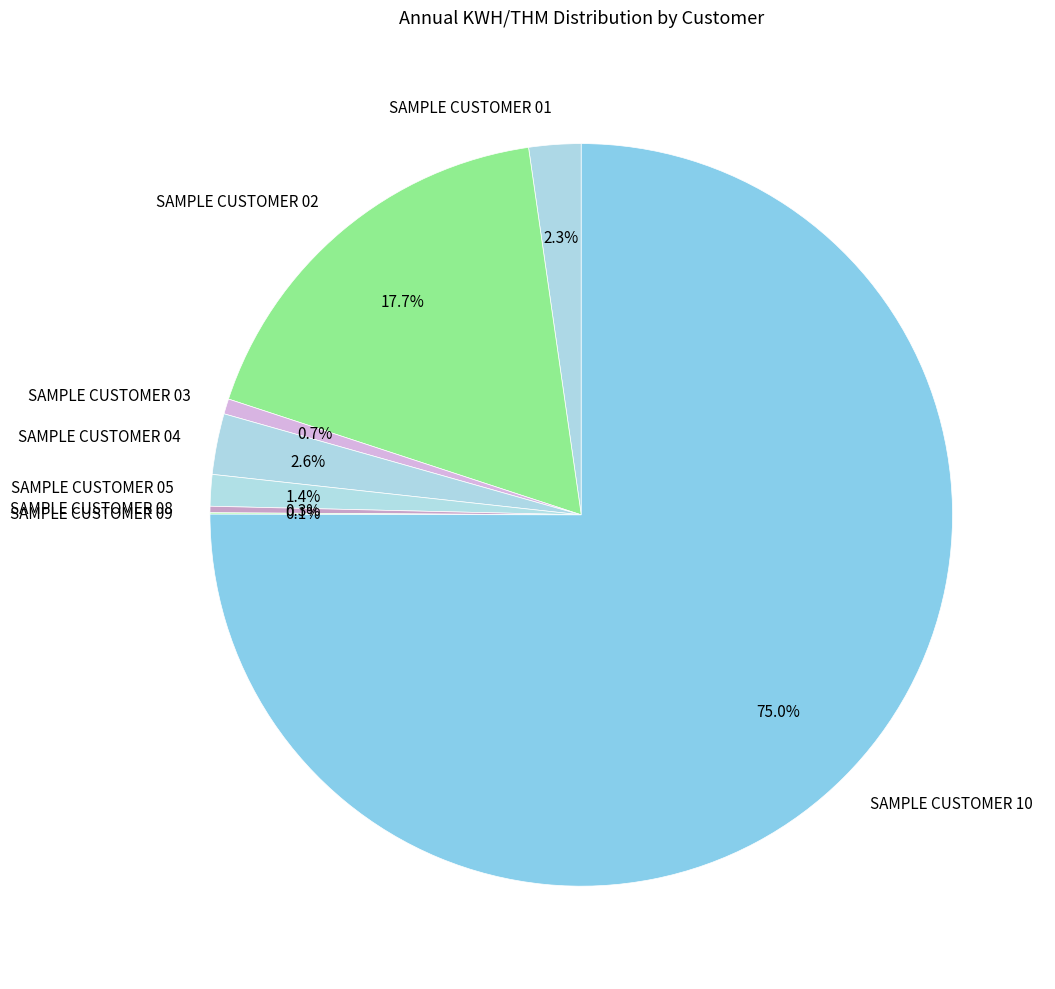

Which category has the biggest portion of the pie?

SAMPLE CUSTOMER 10